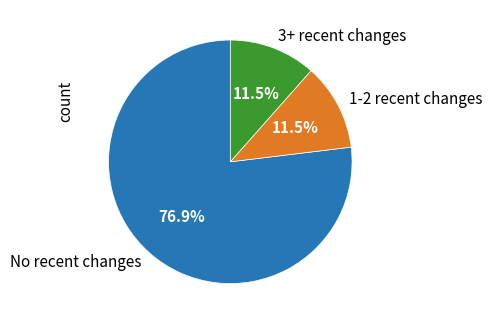

Does No recent changes represent more than half of the total?

Yes